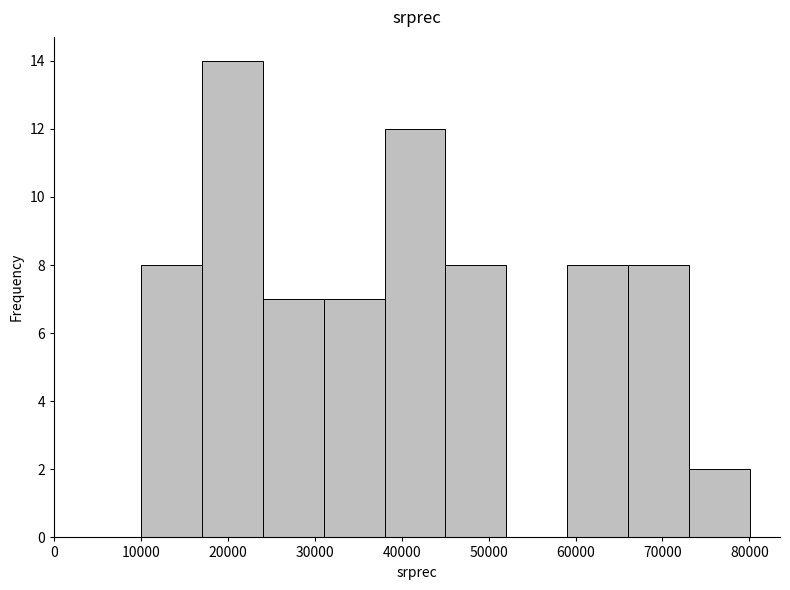

Reading left to right, transcribe this chart: for each bar, give the range it covers on the x-axis and its height. Neither the bar edges nor the heights are printed on the chart, so give them approximately, as read against the axes.

10000 to 17000: 8
17000 to 24000: 14
24000 to 31000: 7
31000 to 38000: 7
38000 to 45000: 12
45000 to 52000: 8
52000 to 59000: 0
59000 to 66000: 8
66000 to 73000: 8
73000 to 80000: 2